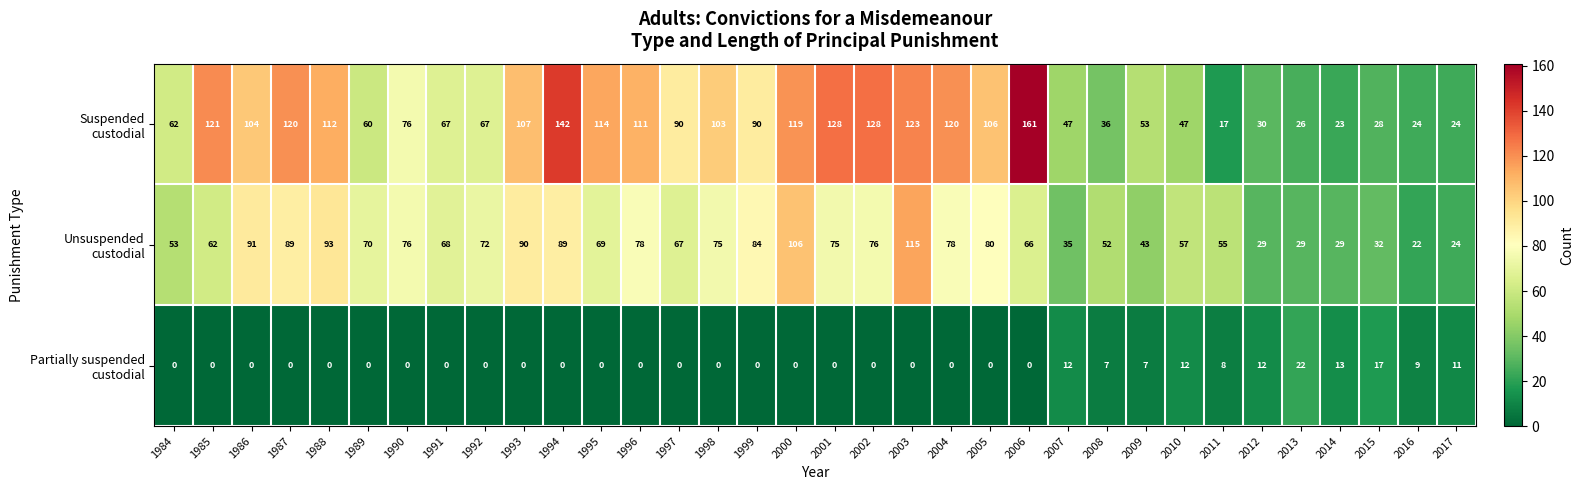

What is the spread (max minus min) of values at 1989?

70